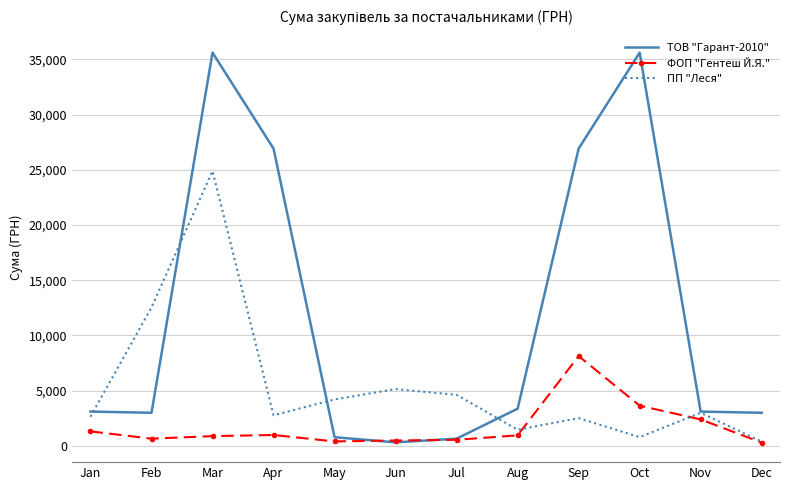

The ФОП "Гентеш Й.Я." series shows 8137.5 at Sep. True or false?

True